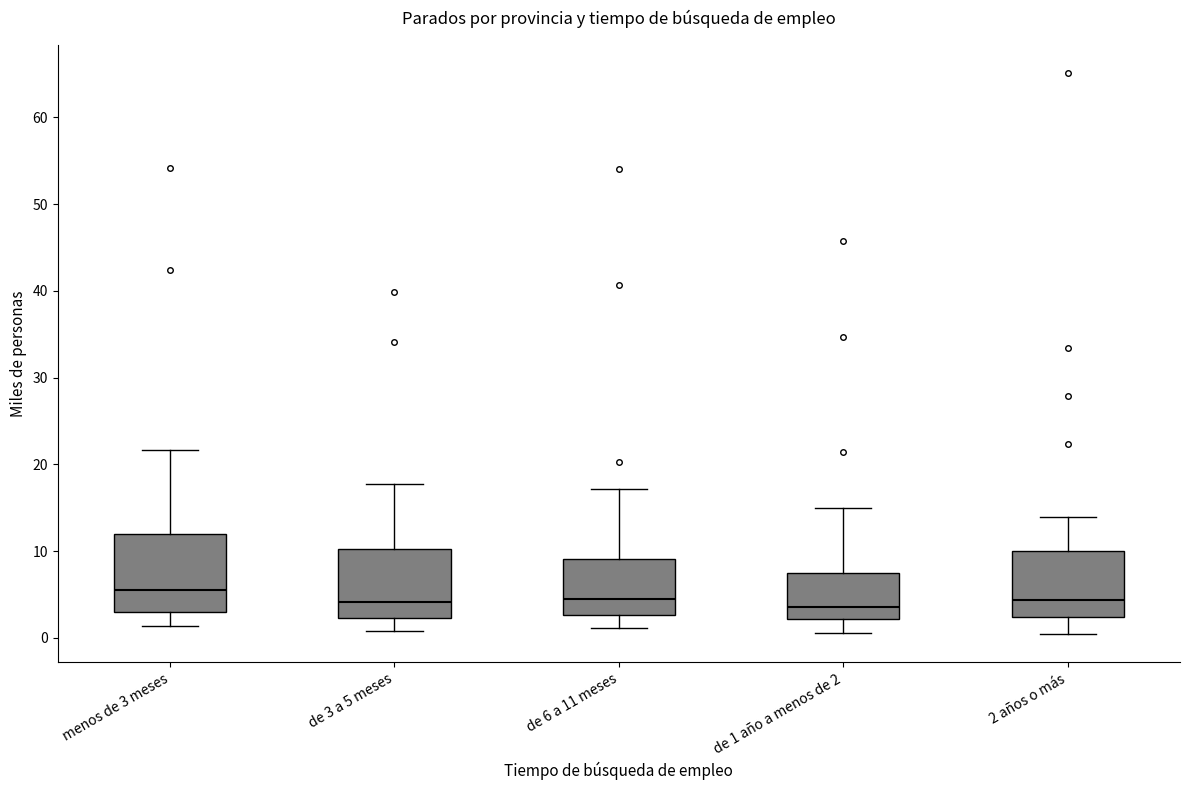

Reading left to right, read every box against the y-axis: the position of its median line, the range the box covers, and the ends of its whiskers. The values are not printed on the chart, so give them approximately, as read against the axis.

menos de 3 meses: median 5, box 3 to 12, whiskers 1 to 22
de 3 a 5 meses: median 4, box 2 to 10, whiskers 1 to 18
de 6 a 11 meses: median 5, box 3 to 9, whiskers 1 to 17
de 1 año a menos de 2: median 4, box 2 to 7, whiskers 1 to 15
2 años o más: median 4, box 2 to 10, whiskers 0 to 14